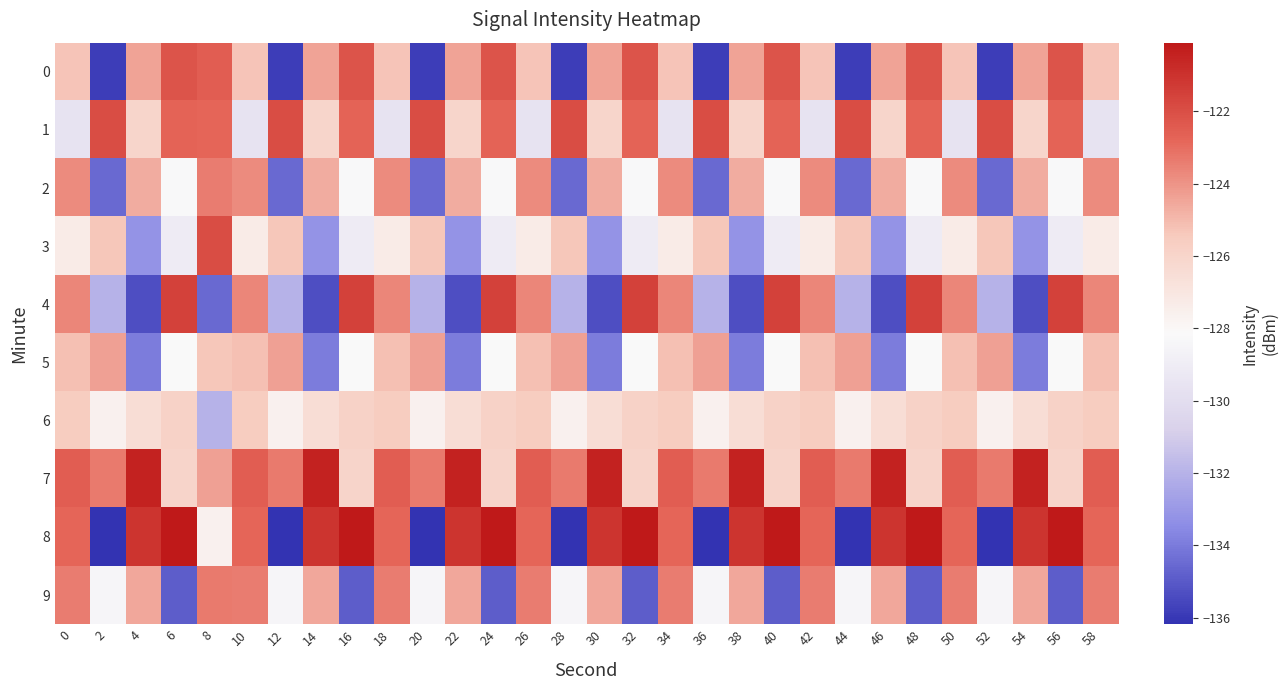

Reading right to left, what are all the values shown in this chart?

0: 58=-125.3	56=-122.2	54=-124.4	52=-135.8	50=-125.3	48=-122.2	46=-124.4	44=-135.8	42=-125.3	40=-122.2	38=-124.4	36=-135.8	34=-125.3	32=-122.2	30=-124.4	28=-135.8	26=-125.3	24=-122.2	22=-124.4	20=-135.8	18=-125.3	16=-122.2	14=-124.4	12=-135.8	10=-125.3	8=-122.5	6=-122.2	4=-124.4	2=-135.8	0=-125.3
1: 58=-129.6	56=-122.7	54=-126.0	52=-121.9	50=-129.6	48=-122.7	46=-126.0	44=-121.9	42=-129.6	40=-122.7	38=-126.0	36=-121.9	34=-129.6	32=-122.7	30=-126.0	28=-121.9	26=-129.6	24=-122.7	22=-126.0	20=-121.9	18=-129.6	16=-122.7	14=-126.0	12=-121.9	10=-129.6	8=-122.8	6=-122.7	4=-126.0	2=-121.9	0=-129.6
2: 58=-123.8	56=-128.2	54=-124.7	52=-134.5	50=-123.8	48=-128.2	46=-124.7	44=-134.5	42=-123.8	40=-128.2	38=-124.7	36=-134.5	34=-123.8	32=-128.2	30=-124.7	28=-134.5	26=-123.8	24=-128.2	22=-124.7	20=-134.5	18=-123.8	16=-128.2	14=-124.7	12=-134.5	10=-123.8	8=-123.4	6=-128.2	4=-124.7	2=-134.5	0=-123.8
3: 58=-127.3	56=-129.0	54=-133.2	52=-125.3	50=-127.3	48=-129.0	46=-133.2	44=-125.3	42=-127.3	40=-129.0	38=-133.2	36=-125.3	34=-127.3	32=-129.0	30=-133.2	28=-125.3	26=-127.3	24=-129.0	22=-133.2	20=-125.3	18=-127.3	16=-129.0	14=-133.2	12=-125.3	10=-127.3	8=-121.9	6=-129.0	4=-133.2	2=-125.3	0=-127.3
4: 58=-123.7	56=-121.5	54=-135.3	52=-132.0	50=-123.7	48=-121.5	46=-135.3	44=-132.0	42=-123.7	40=-121.5	38=-135.3	36=-132.0	34=-123.7	32=-121.5	30=-135.3	28=-132.0	26=-123.7	24=-121.5	22=-135.3	20=-132.0	18=-123.7	16=-121.5	14=-135.3	12=-132.0	10=-123.7	8=-134.5	6=-121.5	4=-135.3	2=-132.0	0=-123.7
5: 58=-125.1	56=-128.1	54=-133.9	52=-124.3	50=-125.1	48=-128.1	46=-133.9	44=-124.3	42=-125.1	40=-128.1	38=-133.9	36=-124.3	34=-125.1	32=-128.1	30=-133.9	28=-124.3	26=-125.1	24=-128.1	22=-133.9	20=-124.3	18=-125.1	16=-128.1	14=-133.9	12=-124.3	10=-125.1	8=-125.3	6=-128.1	4=-133.9	2=-124.3	0=-125.1
6: 58=-125.5	56=-125.8	54=-126.5	52=-127.6	50=-125.5	48=-125.8	46=-126.5	44=-127.6	42=-125.5	40=-125.8	38=-126.5	36=-127.6	34=-125.5	32=-125.8	30=-126.5	28=-127.6	26=-125.5	24=-125.8	22=-126.5	20=-127.6	18=-125.5	16=-125.8	14=-126.5	12=-127.6	10=-125.5	8=-132.0	6=-125.8	4=-126.5	2=-127.6	0=-125.5
7: 58=-122.5	56=-126.0	54=-120.5	52=-123.3	50=-122.5	48=-126.0	46=-120.5	44=-123.3	42=-122.5	40=-126.0	38=-120.5	36=-123.3	34=-122.5	32=-126.0	30=-120.5	28=-123.3	26=-122.5	24=-126.0	22=-120.5	20=-123.3	18=-122.5	16=-126.0	14=-120.5	12=-123.3	10=-122.5	8=-124.3	6=-126.0	4=-120.5	2=-123.3	0=-122.5
8: 58=-122.8	56=-120.1	54=-121.1	52=-136.2	50=-122.8	48=-120.1	46=-121.1	44=-136.2	42=-122.8	40=-120.1	38=-121.1	36=-136.2	34=-122.8	32=-120.1	30=-121.1	28=-136.2	26=-122.8	24=-120.1	22=-121.1	20=-136.2	18=-122.8	16=-120.1	14=-121.1	12=-136.2	10=-122.8	8=-127.6	6=-120.1	4=-121.1	2=-136.2	0=-122.8
9: 58=-123.4	56=-134.9	54=-124.6	52=-128.4	50=-123.4	48=-134.9	46=-124.6	44=-128.4	42=-123.4	40=-134.9	38=-124.6	36=-128.4	34=-123.4	32=-134.9	30=-124.6	28=-128.4	26=-123.4	24=-134.9	22=-124.6	20=-128.4	18=-123.4	16=-134.9	14=-124.6	12=-128.4	10=-123.4	8=-123.3	6=-134.9	4=-124.6	2=-128.4	0=-123.4